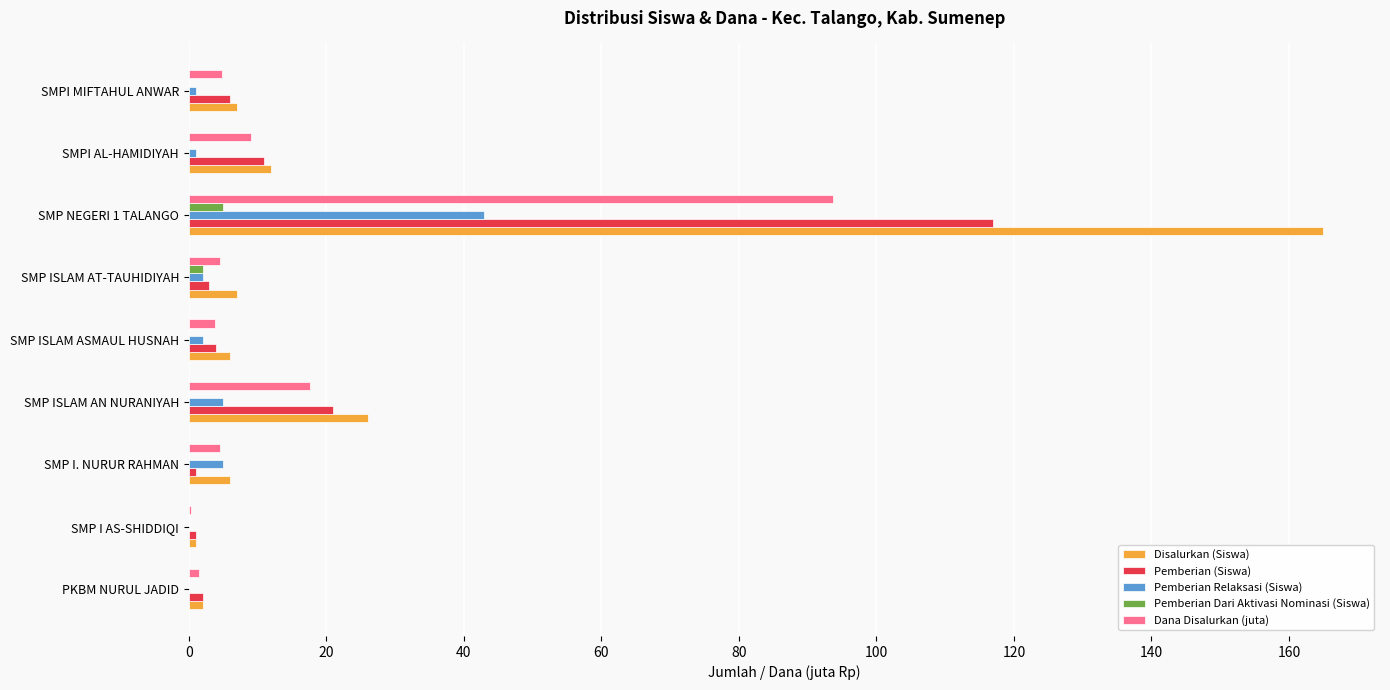

How many Pemberian Dari Aktivasi Nominasi (Siswa) values are between 0 and 1?

7